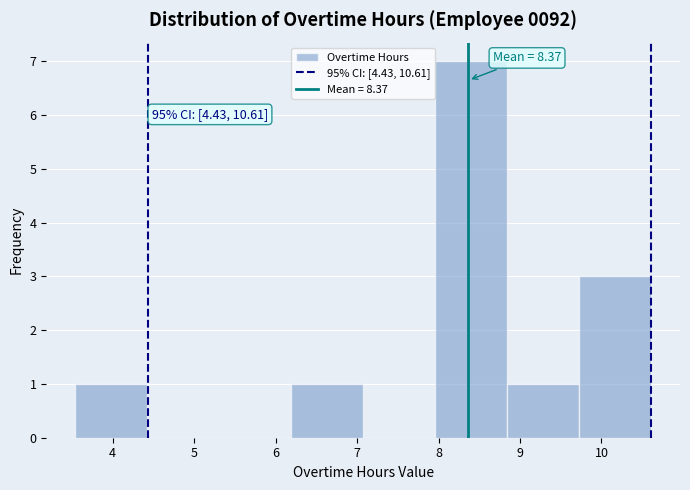

Which range on the x-axis has the tallest bar?

8.0 to 8.8